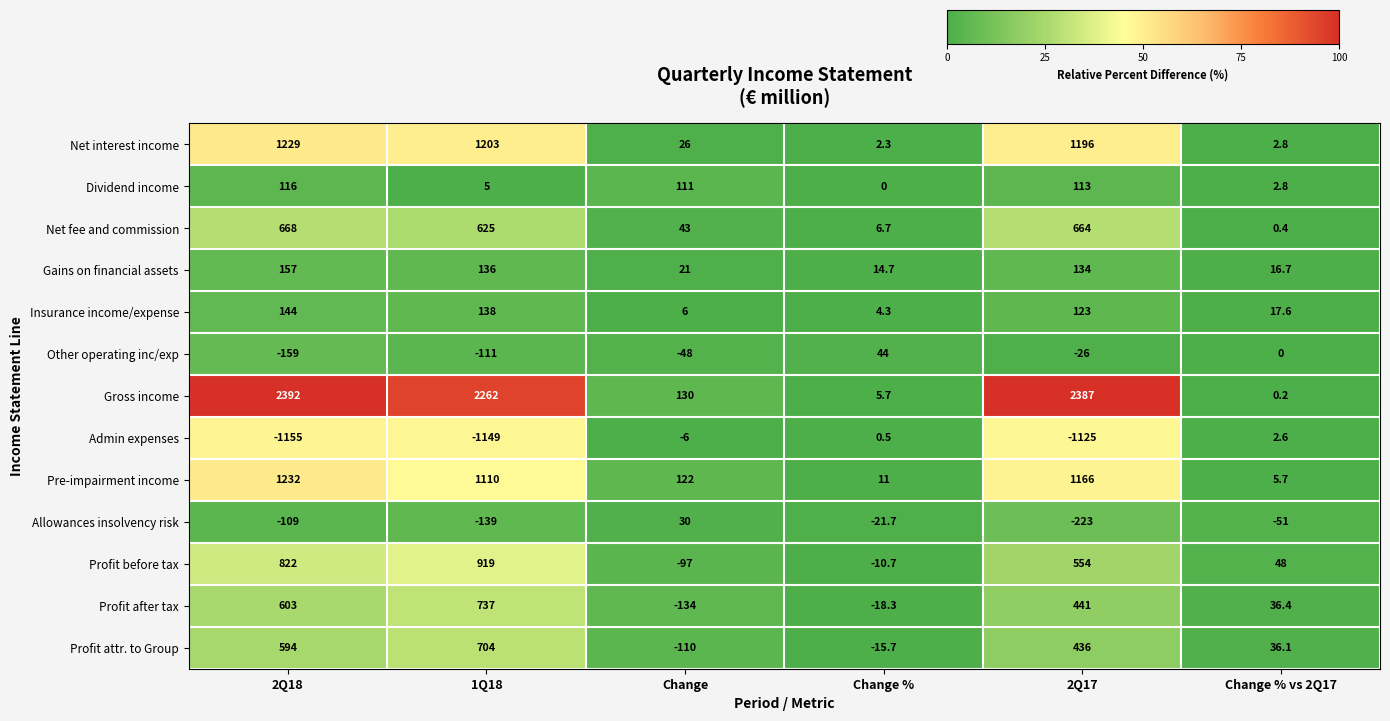

Is it true that Other operating inc/exp equals -127.7 at Change % vs 2Q17?

False